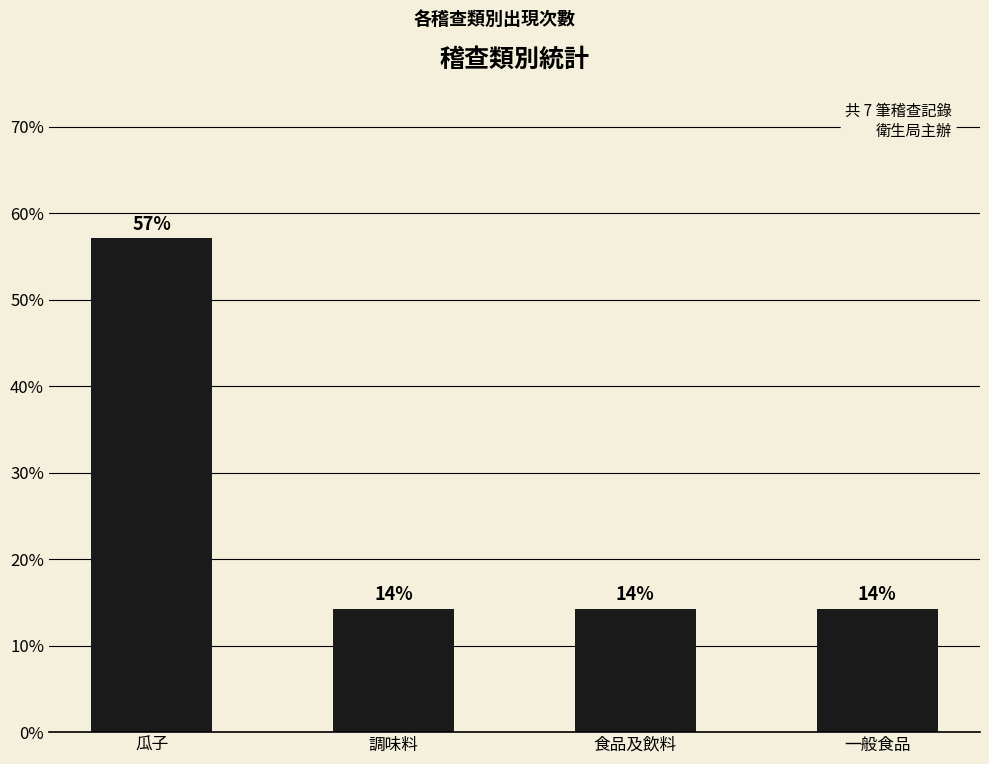

How many bars are there in total?

4